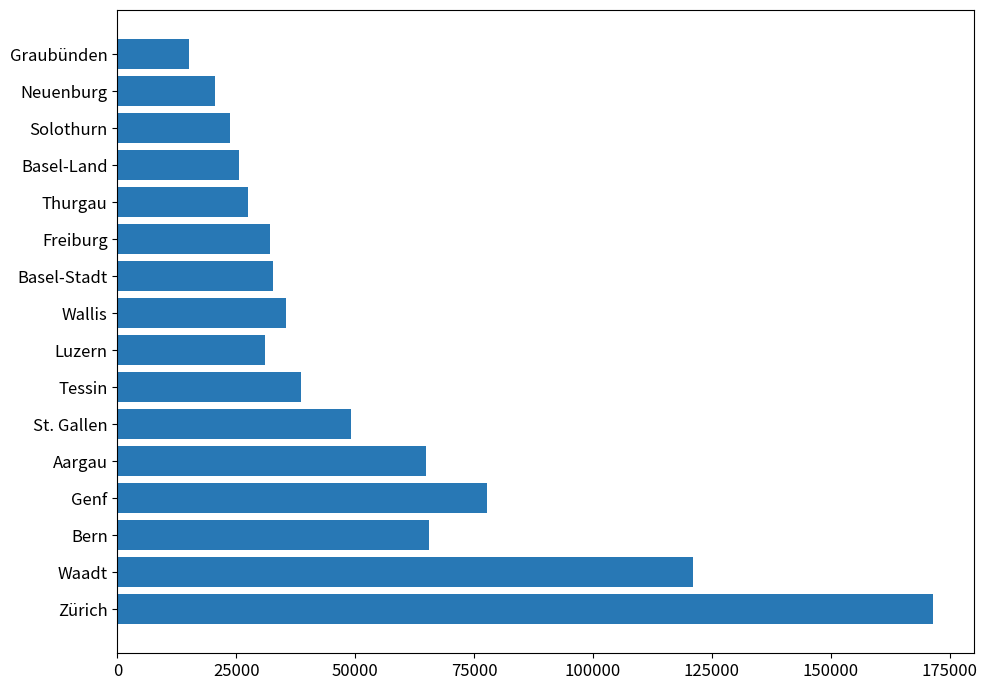

What is the difference between the second highest and minimum values?

106037